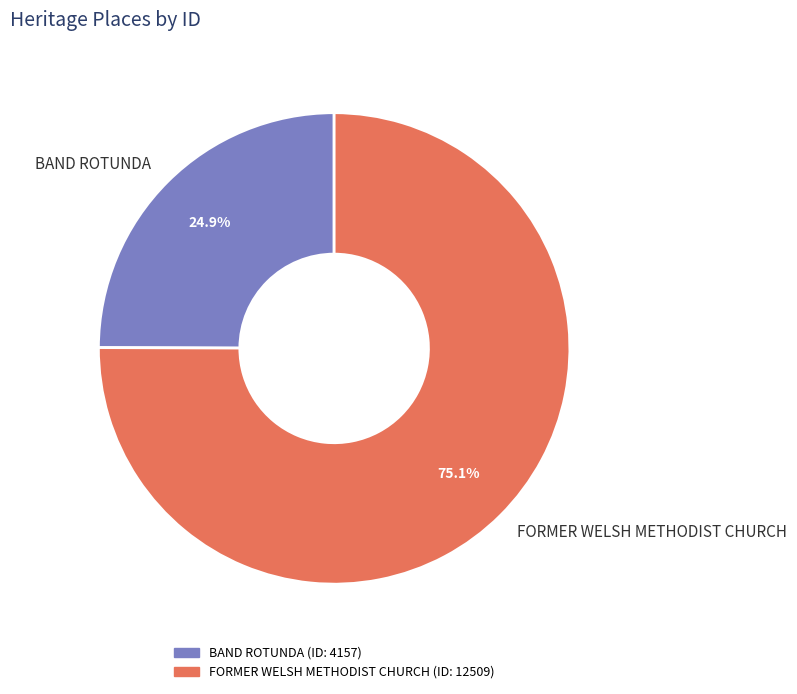

Between BAND ROTUNDA and FORMER WELSH METHODIST CHURCH, which is larger?

FORMER WELSH METHODIST CHURCH